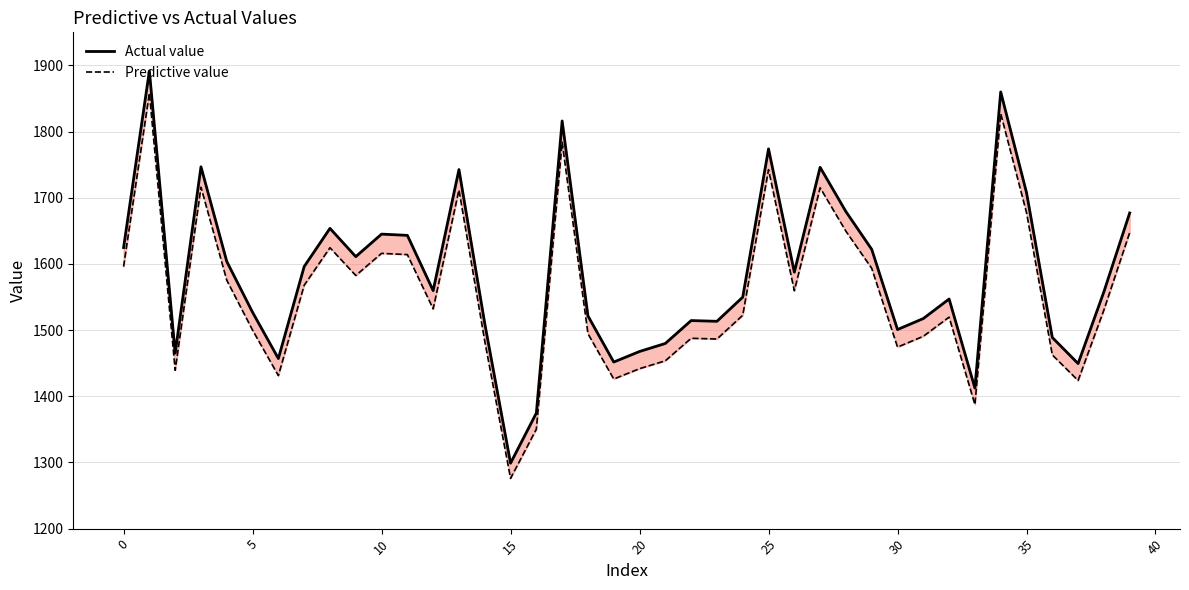

Is it true that Predictive value equals 2728.0 at 38?

False